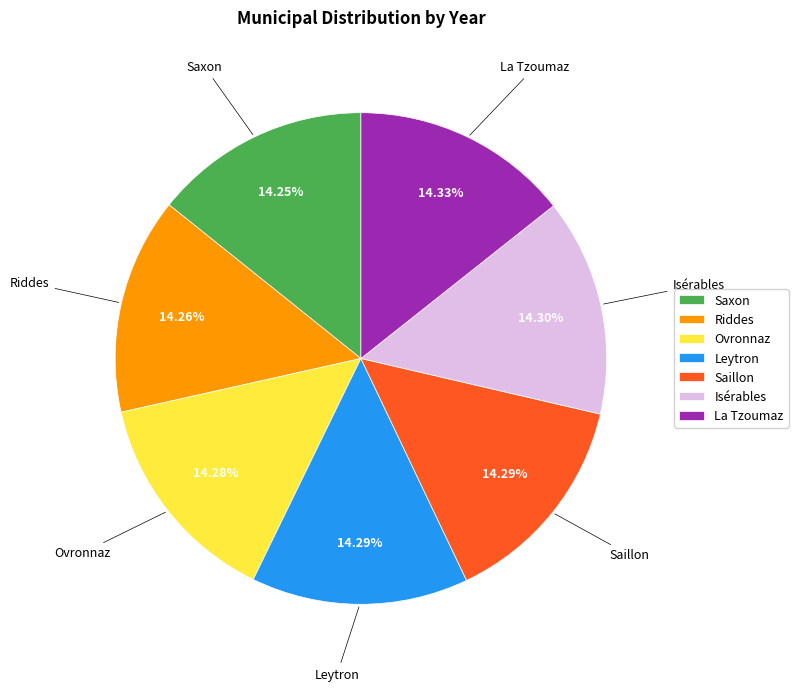

Is Ovronnaz the majority of the pie?

No